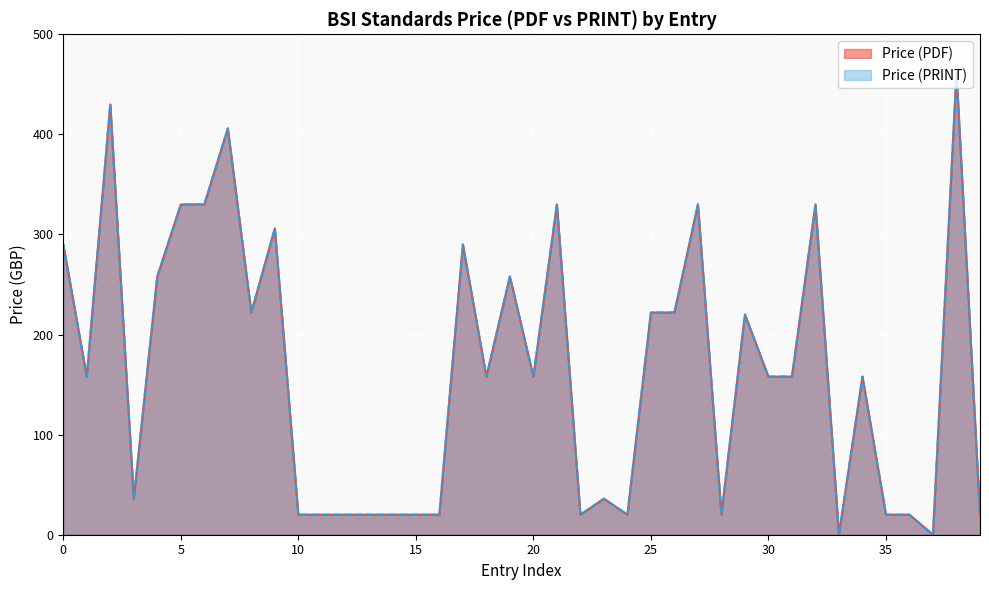

In Price (PRINT), how many points are higher than both neighbors (excluding endpoints)?

12